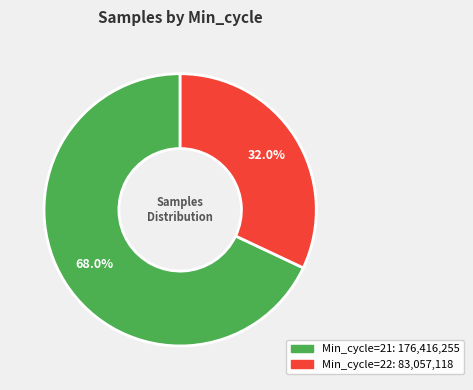

How many segments does this pie chart have?

2